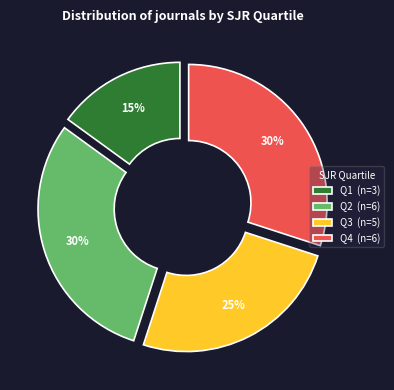

Do Q1 (n=3) and Q4 (n=6) together represent more than half of the pie?

No